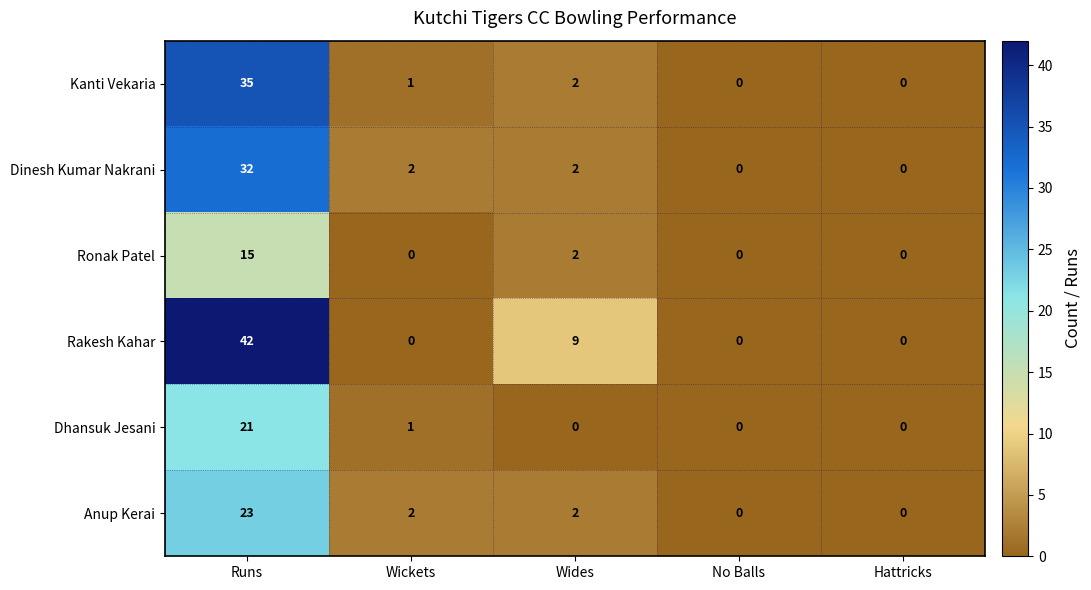

What is the maximum value shown in the chart?

42